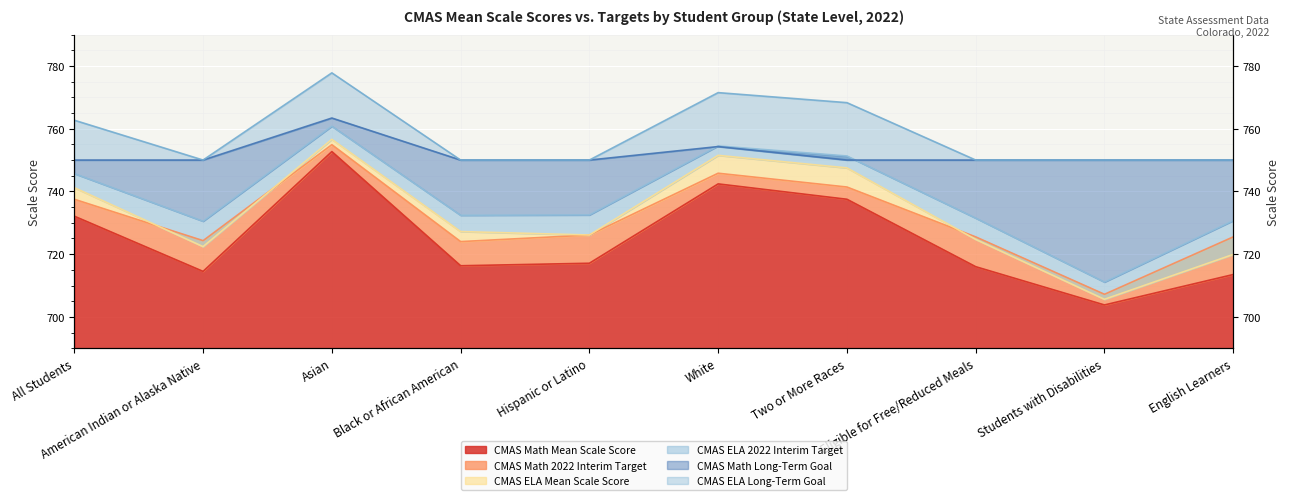

Is the value of CMAS Math Long-Term Goal at Hispanic or Latino greater than the value of CMAS Math Mean Scale Score at Hispanic or Latino?

Yes